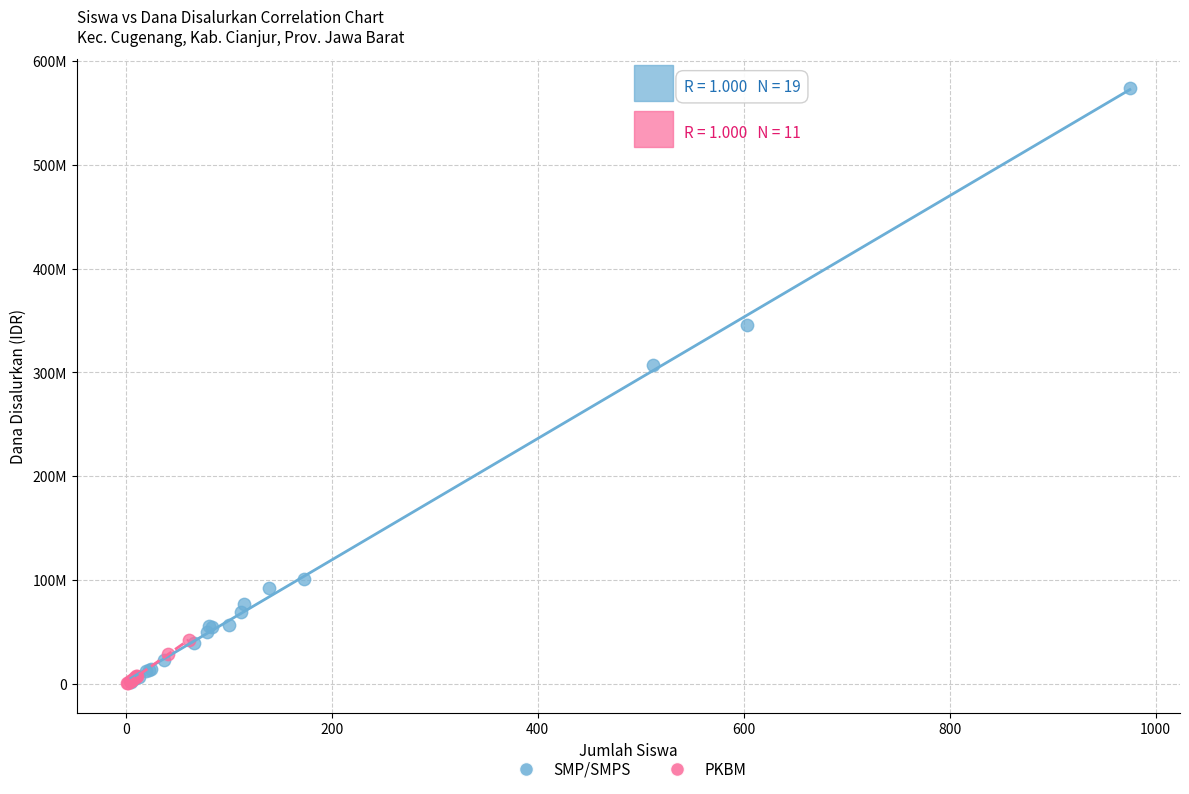

Which series has the largest Y range (max minus min)?

SMP/SMPS